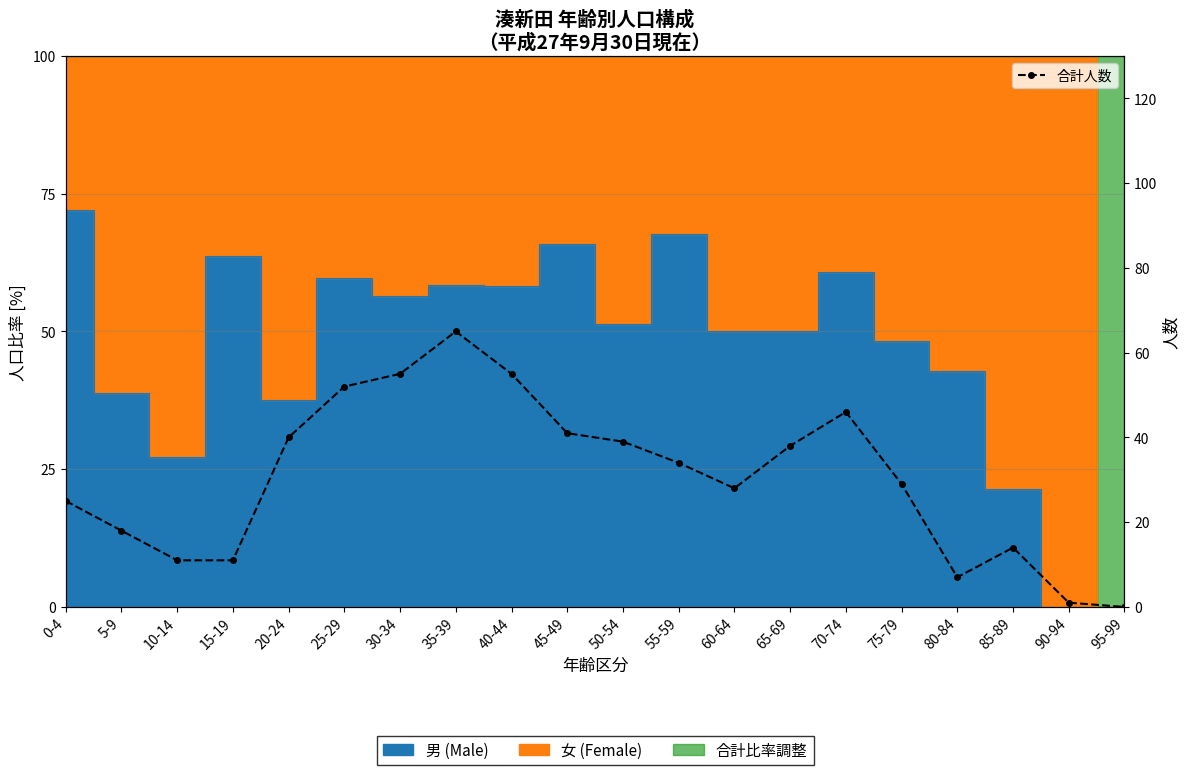

What is the maximum value for 合計人数?

65